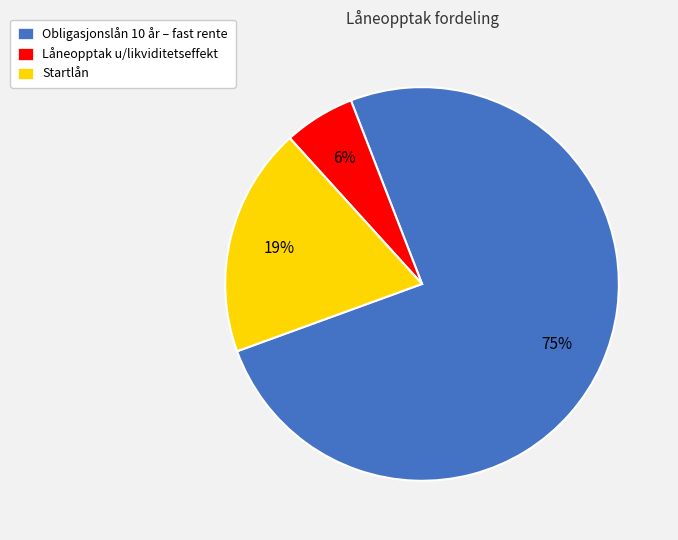

What is the largest slice in the pie chart?

Obligasjonslån 10 år – fast rente